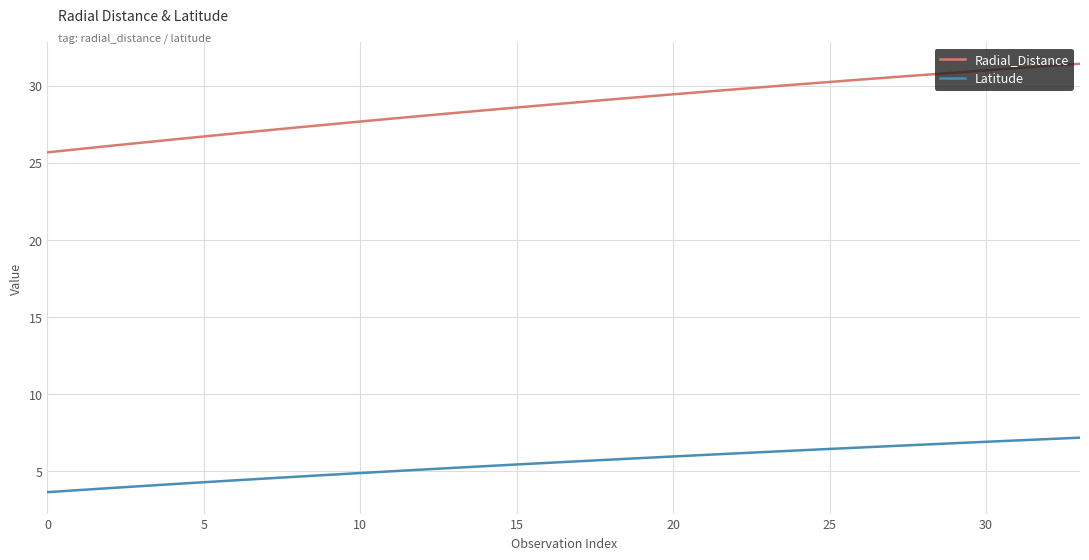

List the series in order of their peak value, highest first.

Radial_Distance, Latitude